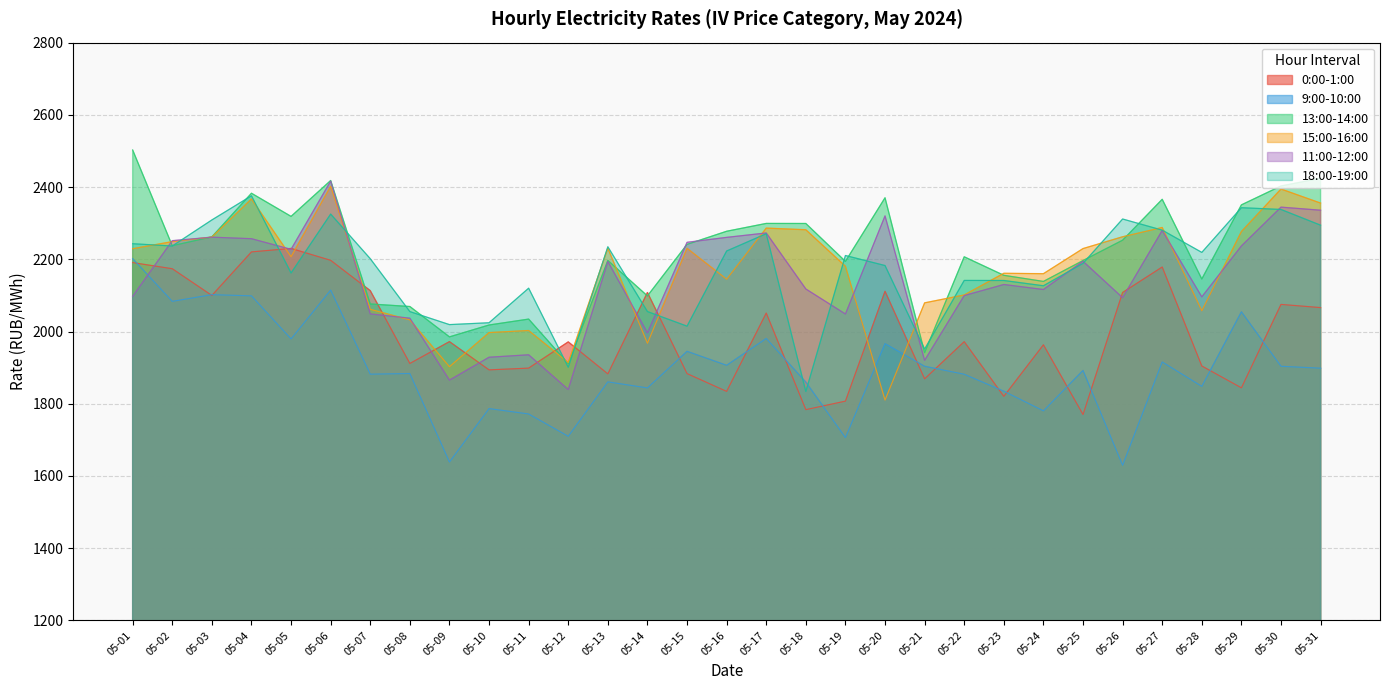

Which category has the lowest value across all series?

05-26